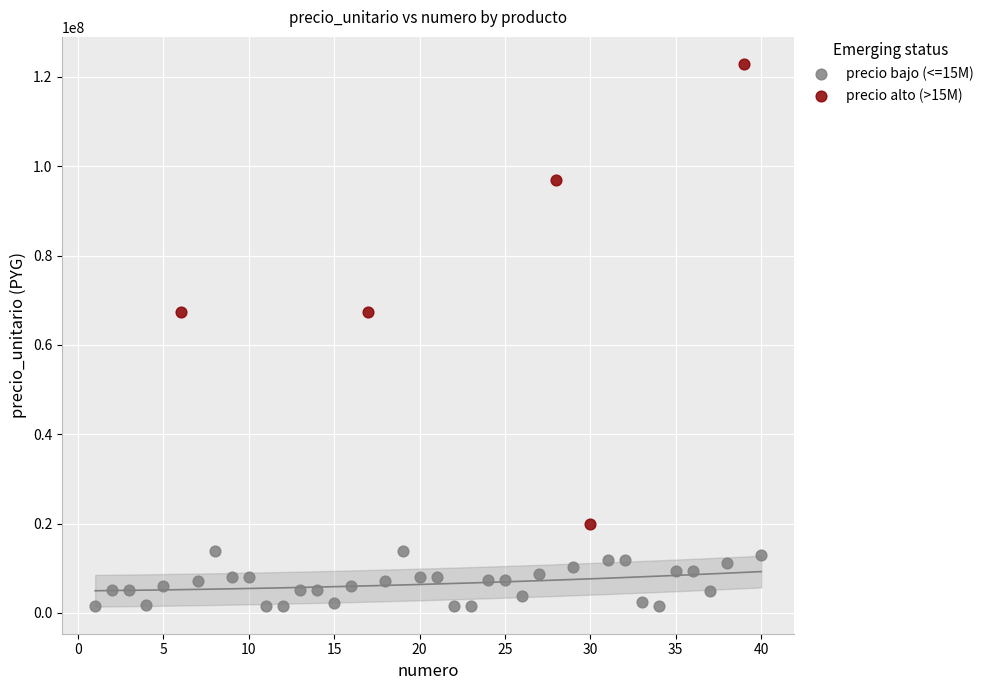

Which series contains the highest Y value?

precio alto (>15M)